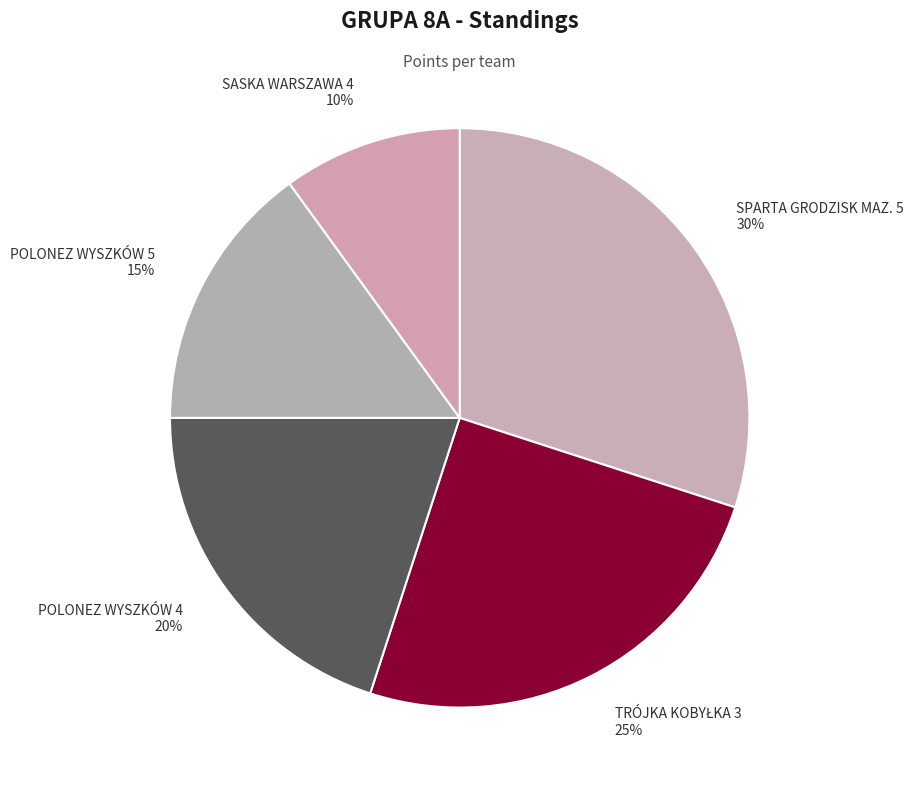

Which has a higher value, POLONEZ WYSZKÓW 5 or SASKA WARSZAWA 4?

POLONEZ WYSZKÓW 5